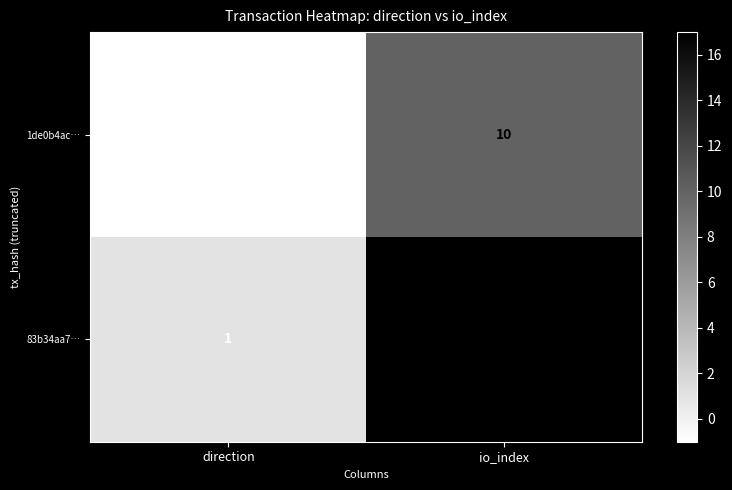

How many distinct data groups are displayed?

2